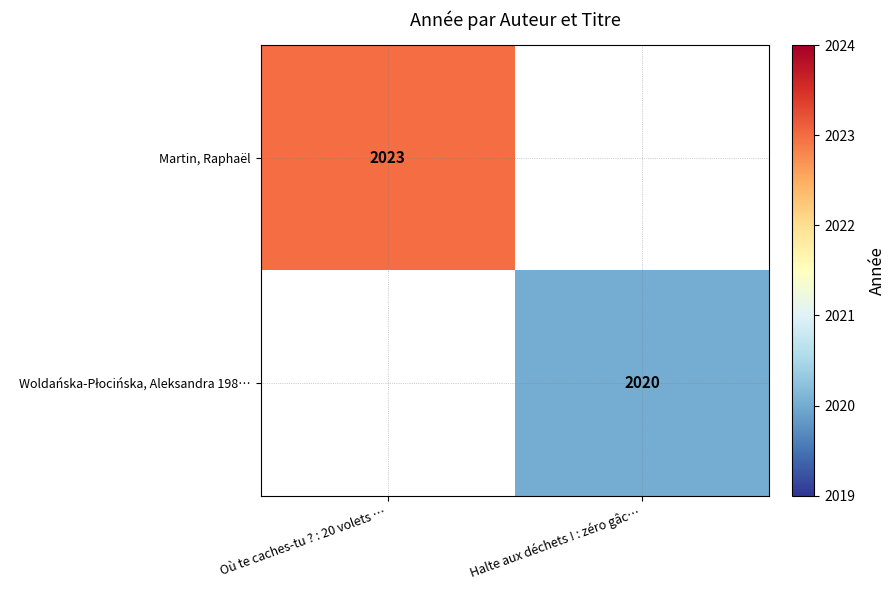

True or false: Martin, Raphaël has a value of 3074 at Où te caches-tu ? : 20 volets ….

False